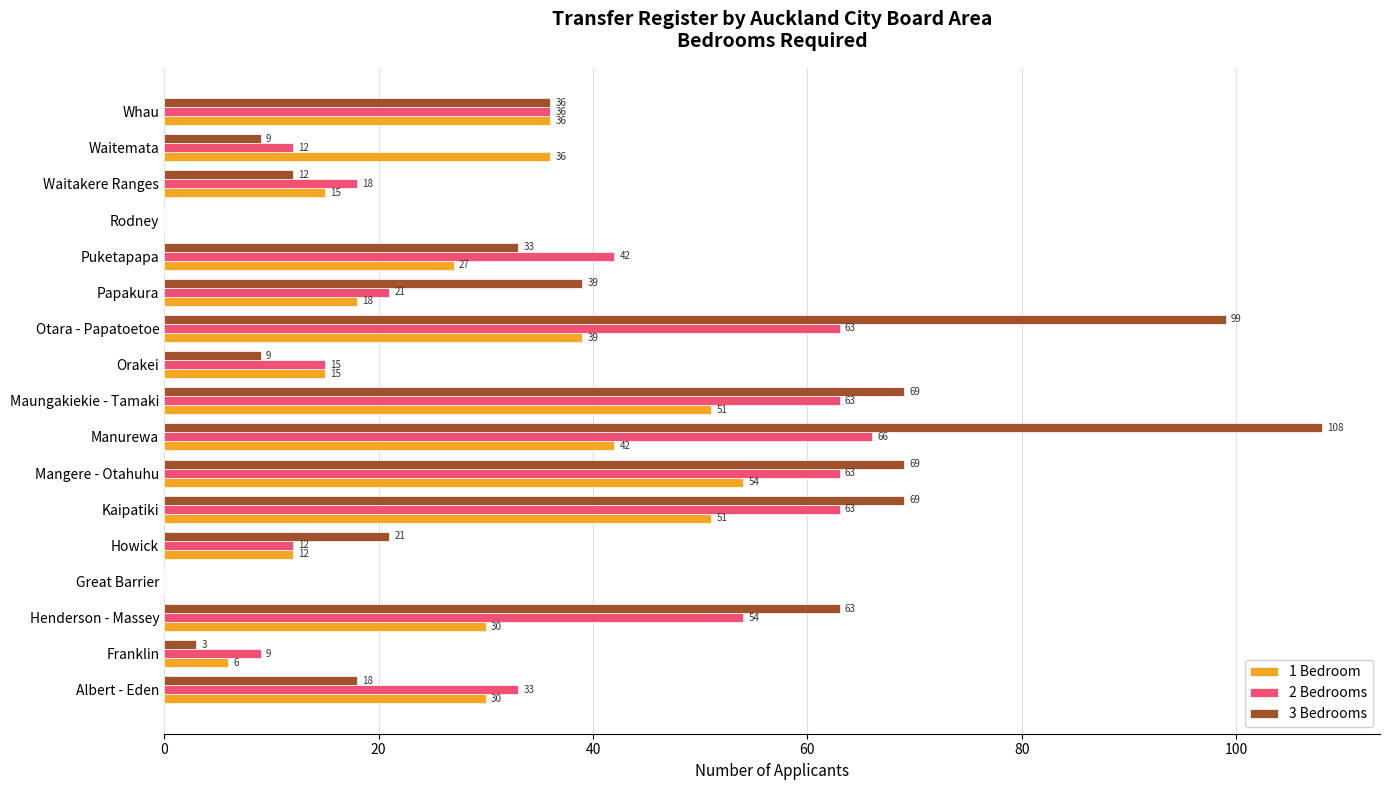

The 3 Bedrooms series shows 3 at Franklin. True or false?

True